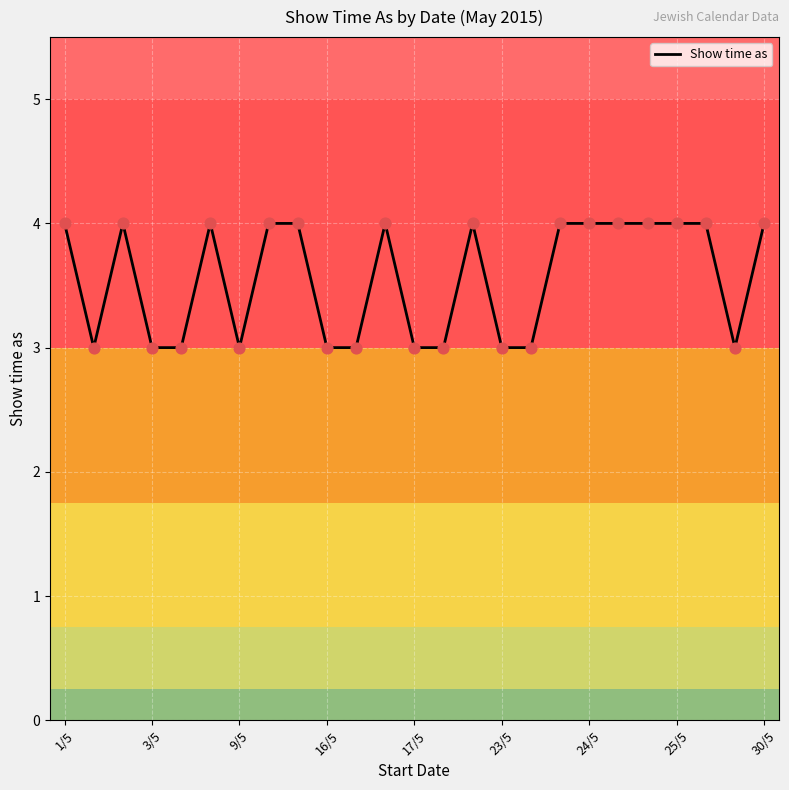

What is the smallest value displayed?

3